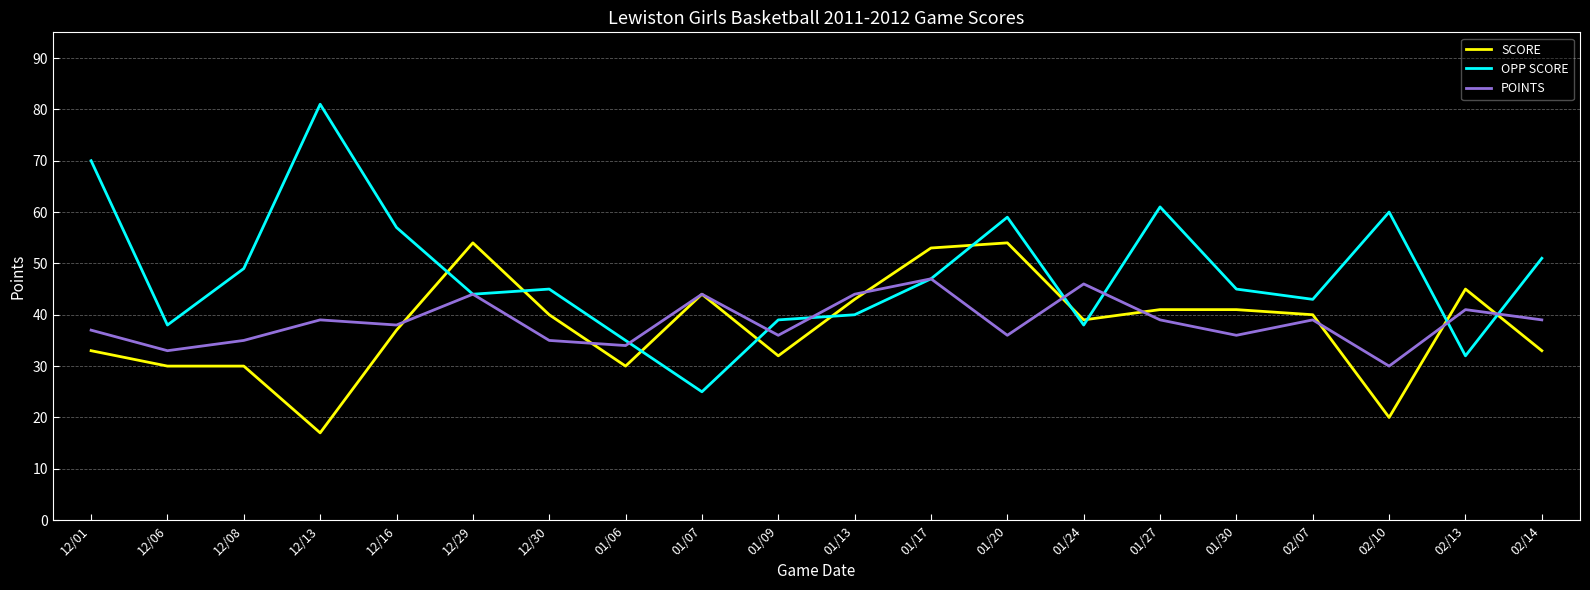

True or false: POINTS and SCORE cross at least once.

True